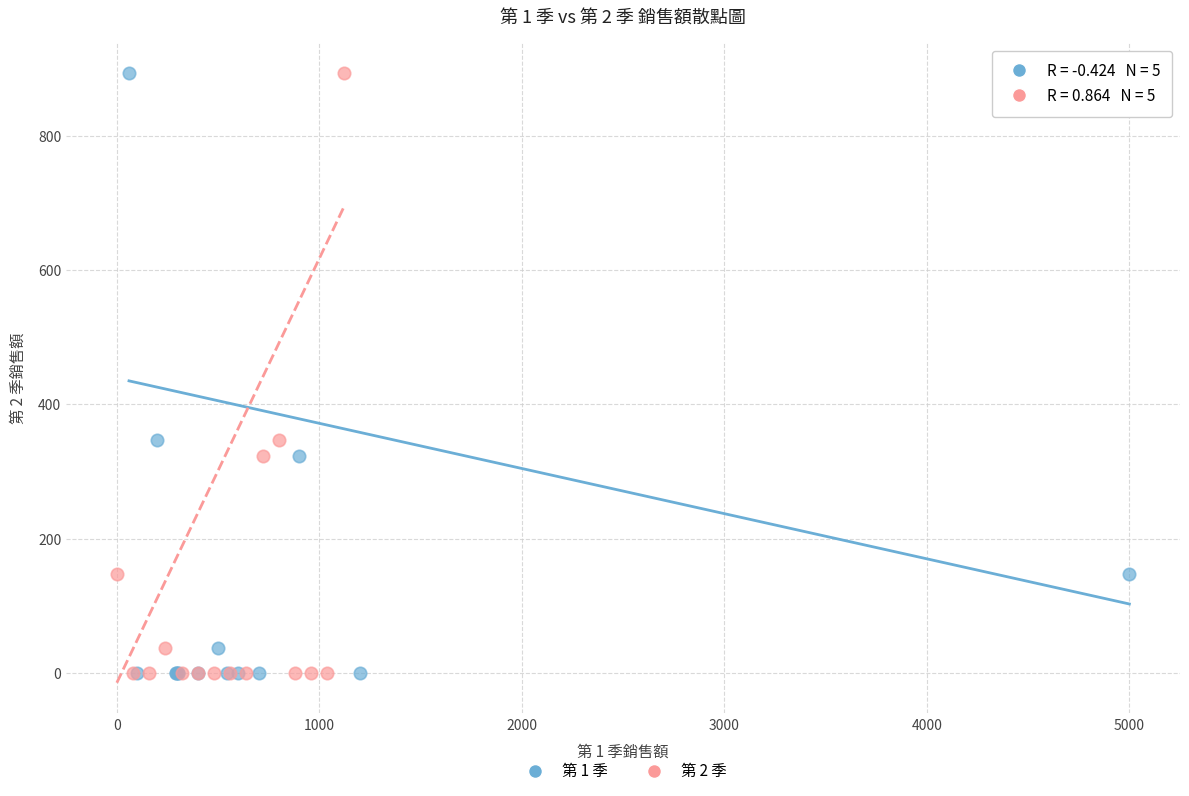

What are all the series names shown in the legend?

第 1 季, 第 2 季